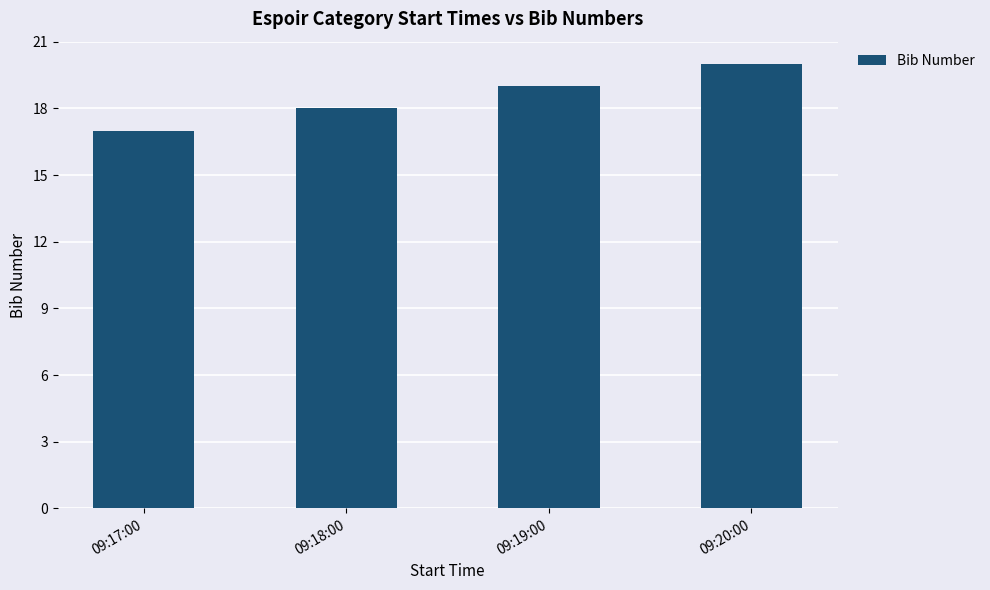

List the labels in order of value, smallest first.

09:17:00, 09:18:00, 09:19:00, 09:20:00